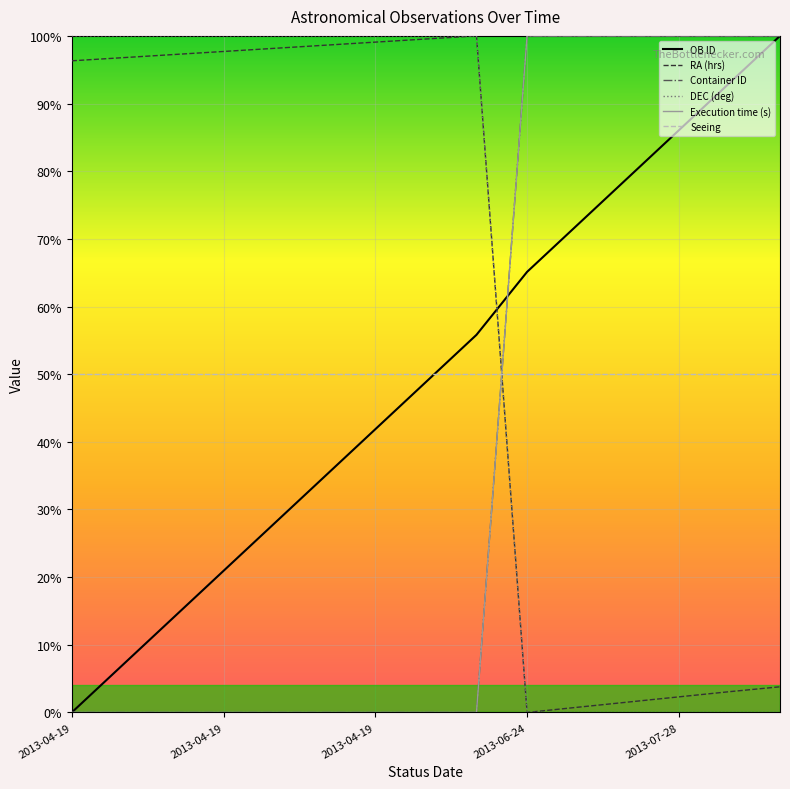

At how many categories does at least one series exceed 25?

15